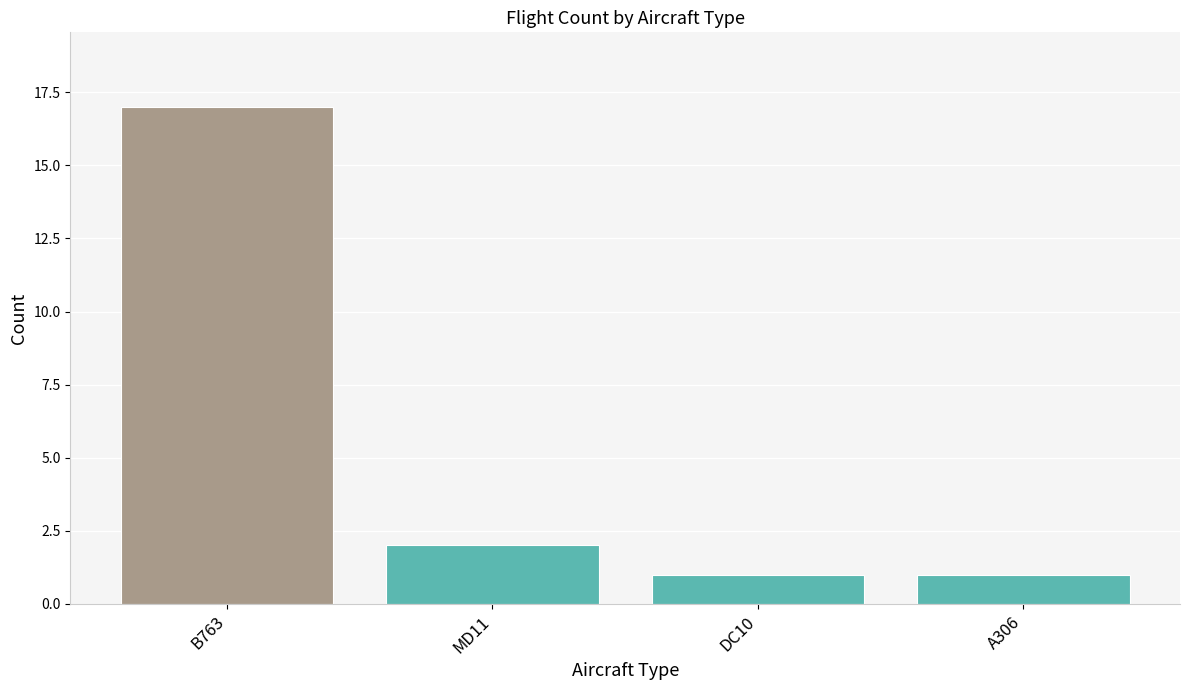

Reading right to left, transcribe all the data shown in this chart.

A306=1	DC10=1	MD11=2	B763=17